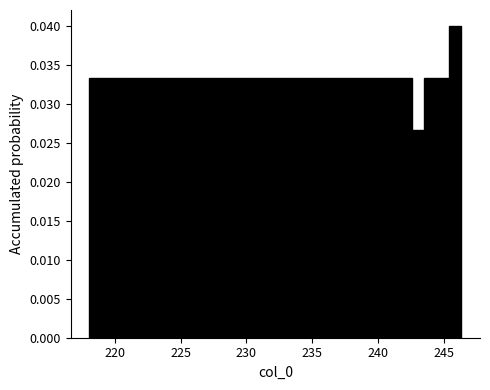

Read against the x-axis, roughly where is the centre of the tallest bar?

246.0